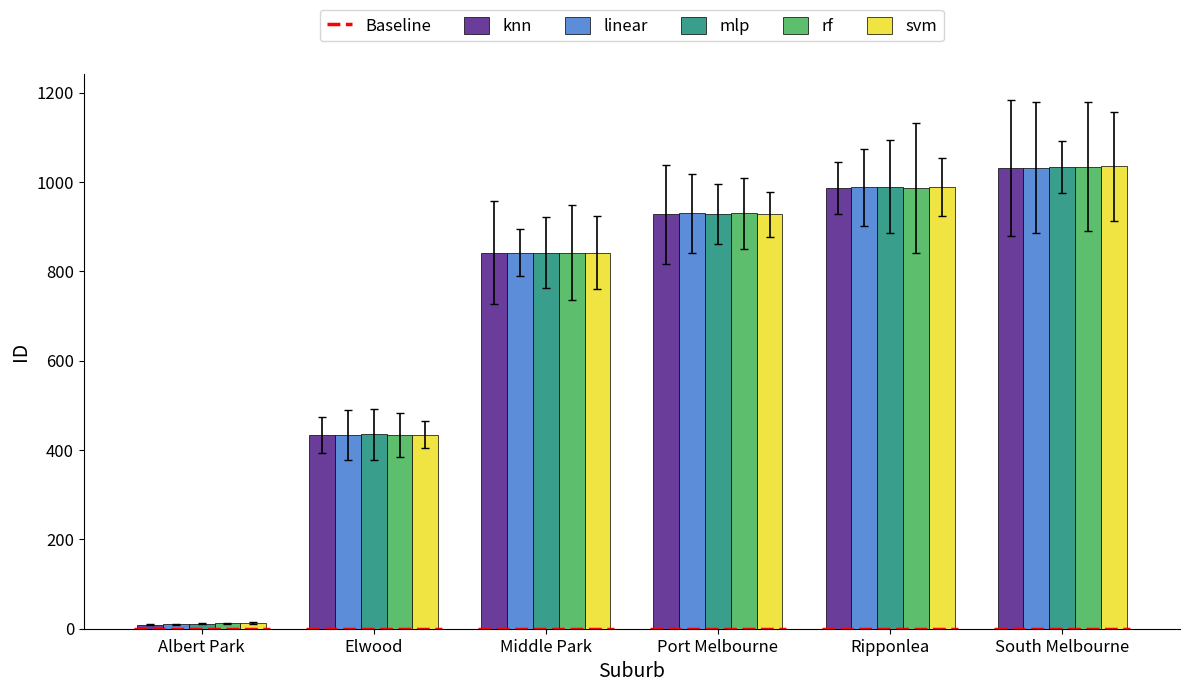

True or false: mlp has a value of 842 at Middle Park.

True